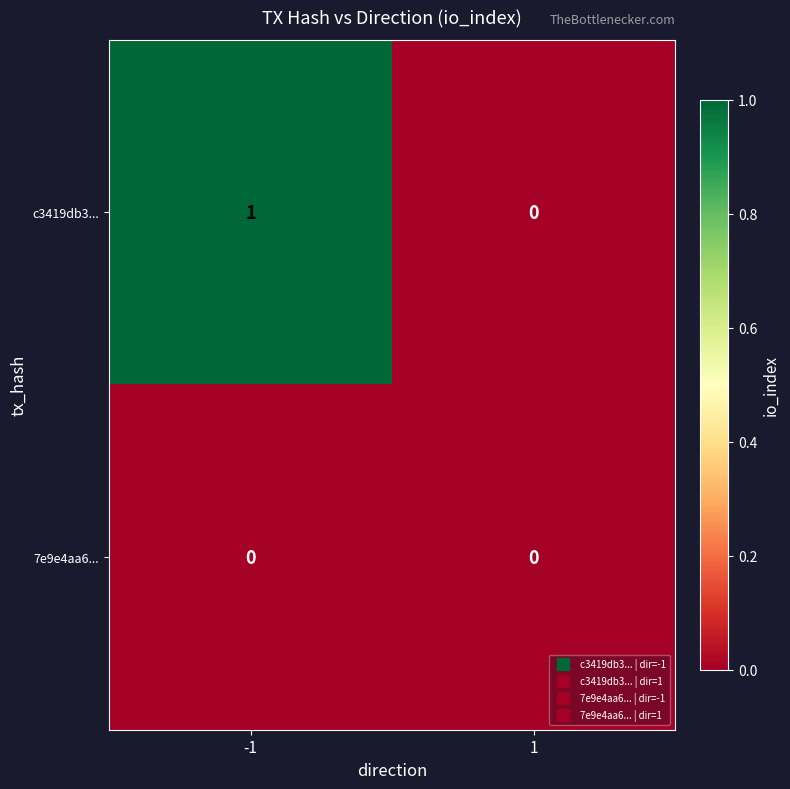

What is the spread (max minus min) of values at -1?

1